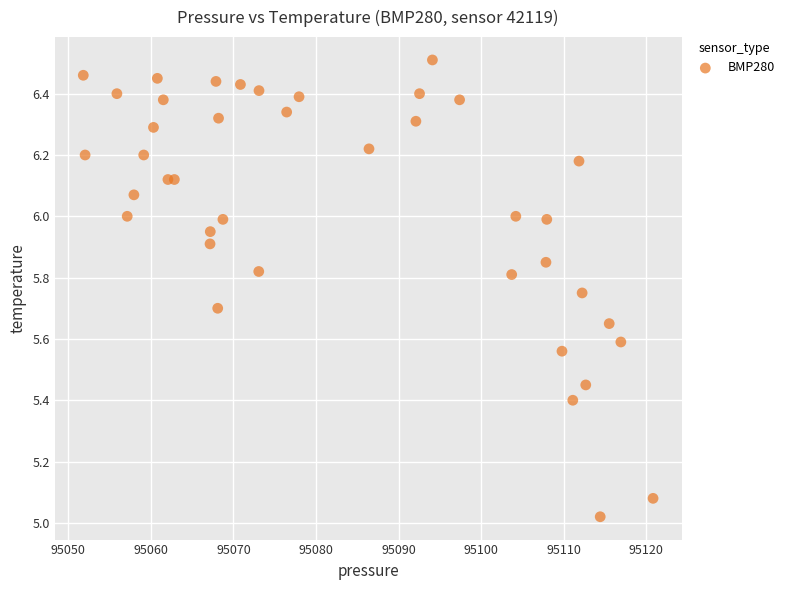

What is the range of Y values (max minus min)?

1.5